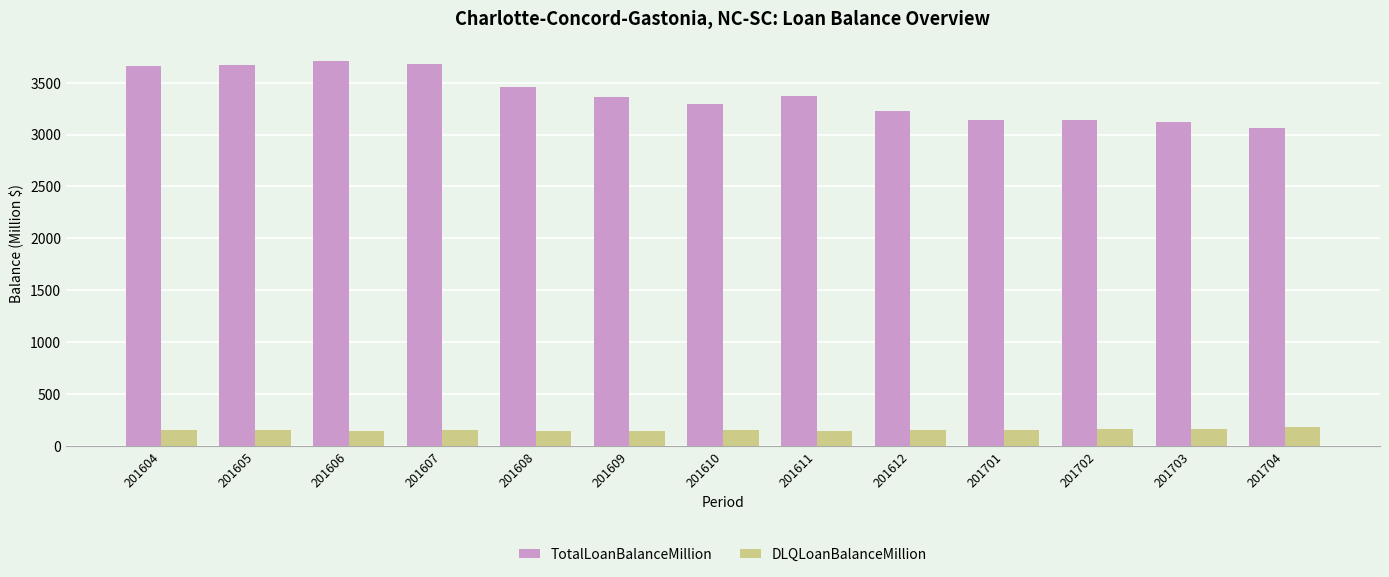

Does the chart contain any negative values?

No